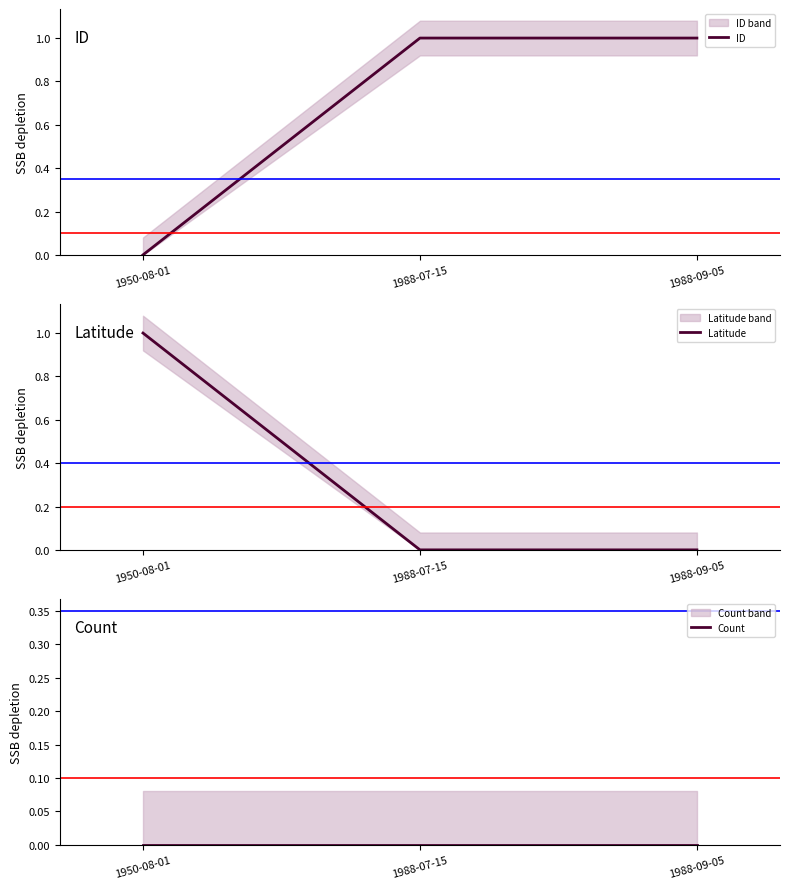

Rank the series by their maximum value, from lowest to highest.

Count, ID, Latitude